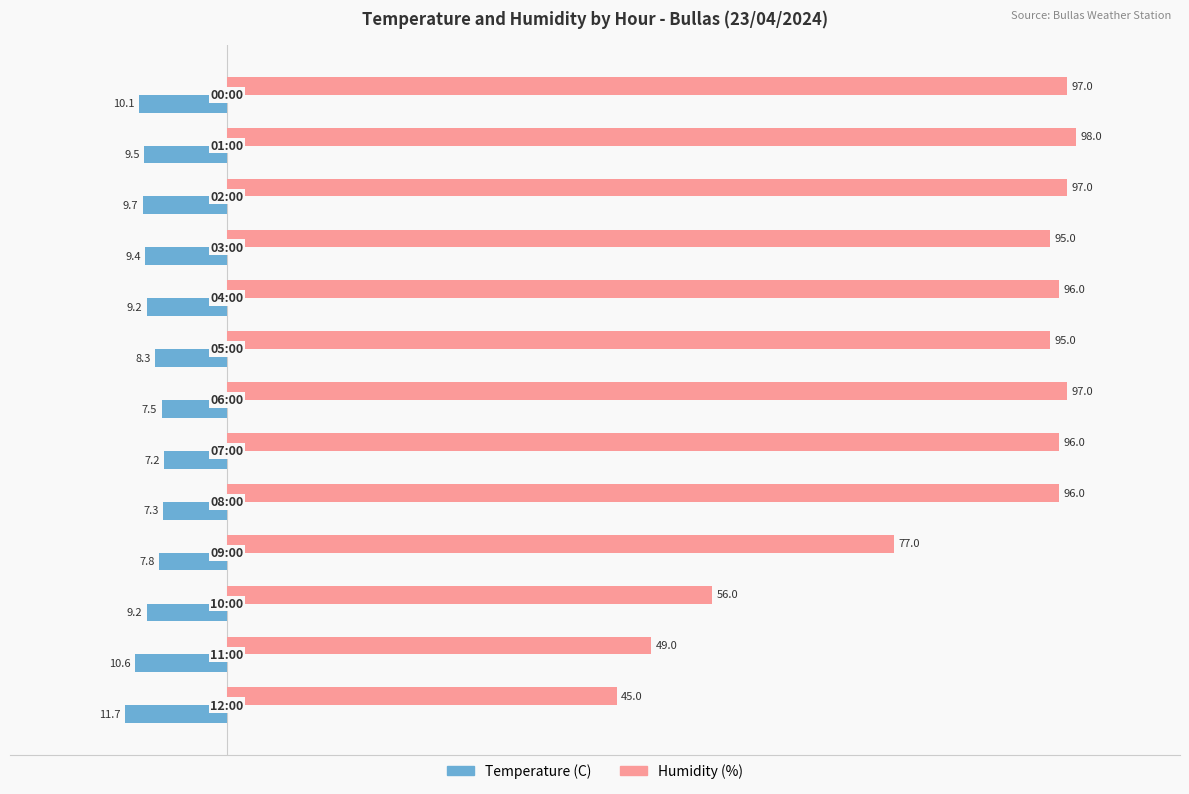

Count the number of data series in this chart.

2